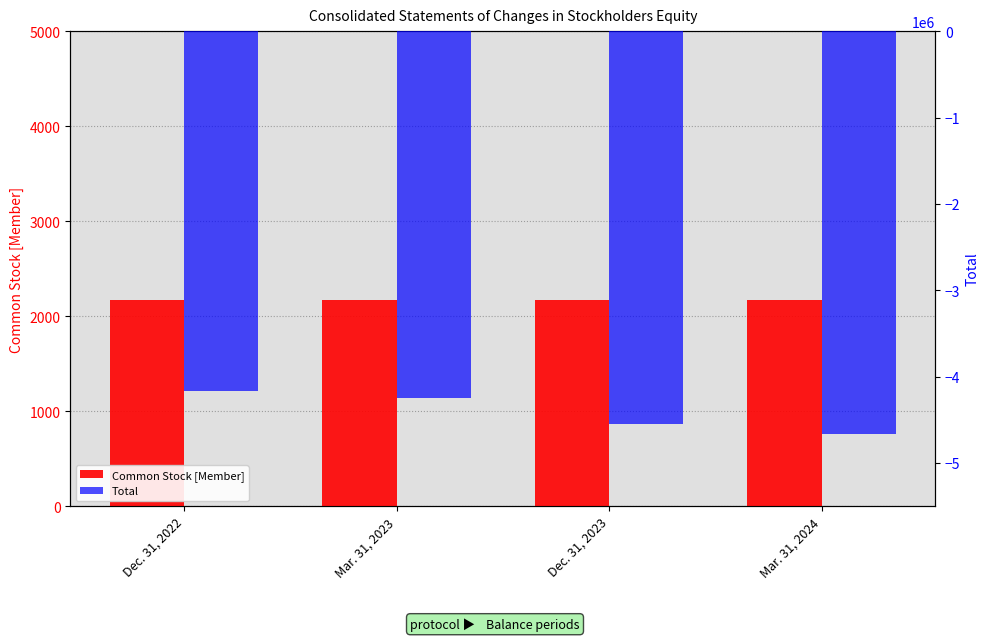

What is the sum of all Common Stock [Member] values?

8668